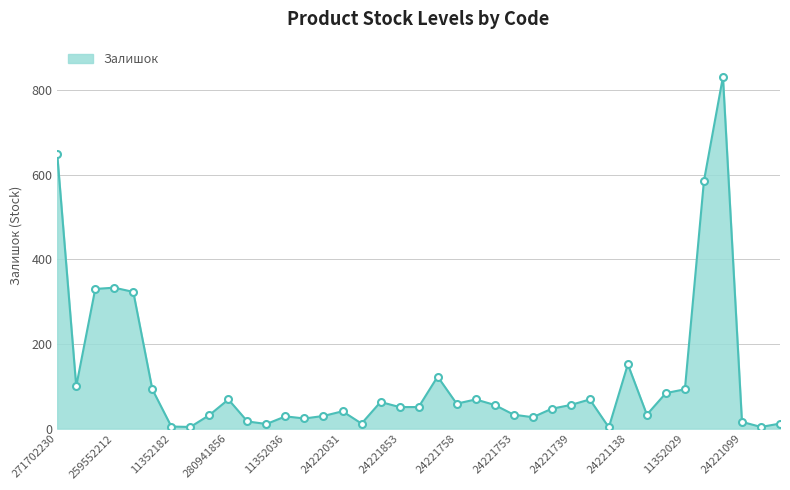

Count the number of categories in the chart.

39